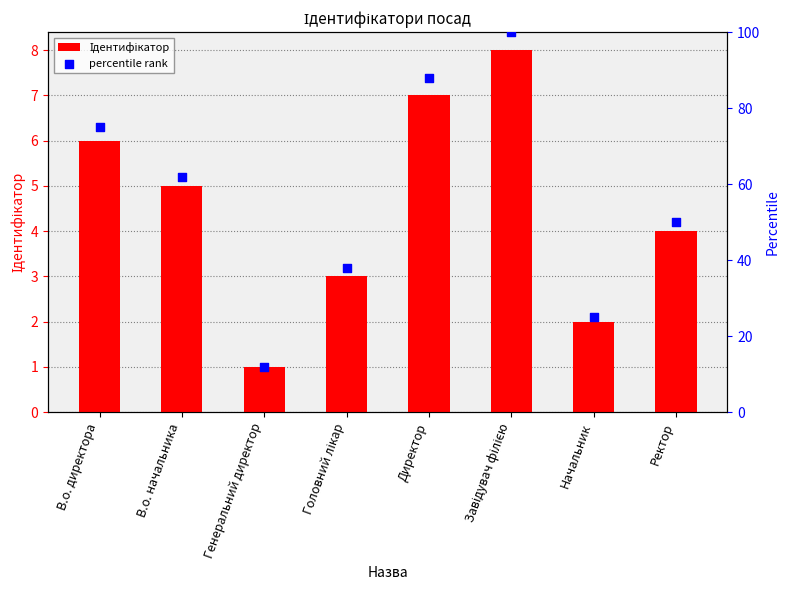

What are all the series names shown in the legend?

Ідентифікатор, percentile rank